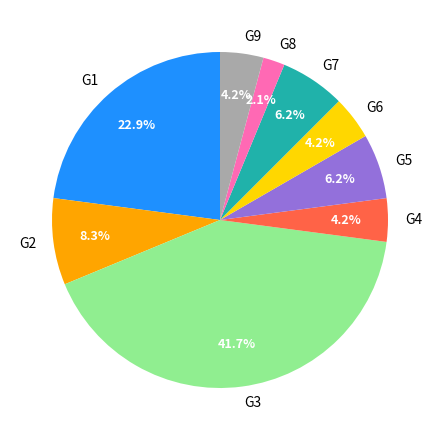

Combined, do G4 and G1 account for over 50%?

No